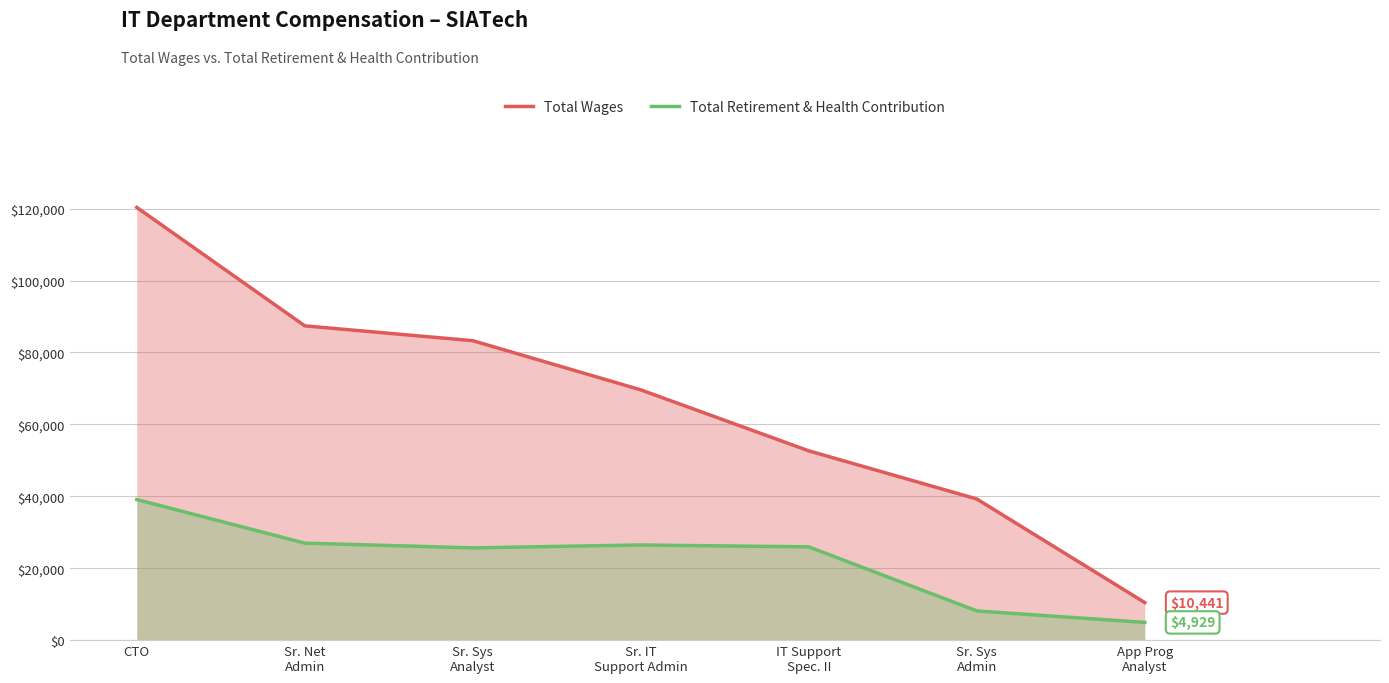

True or false: Total Retirement & Health Contribution and Total Wages intersect in this chart.

False